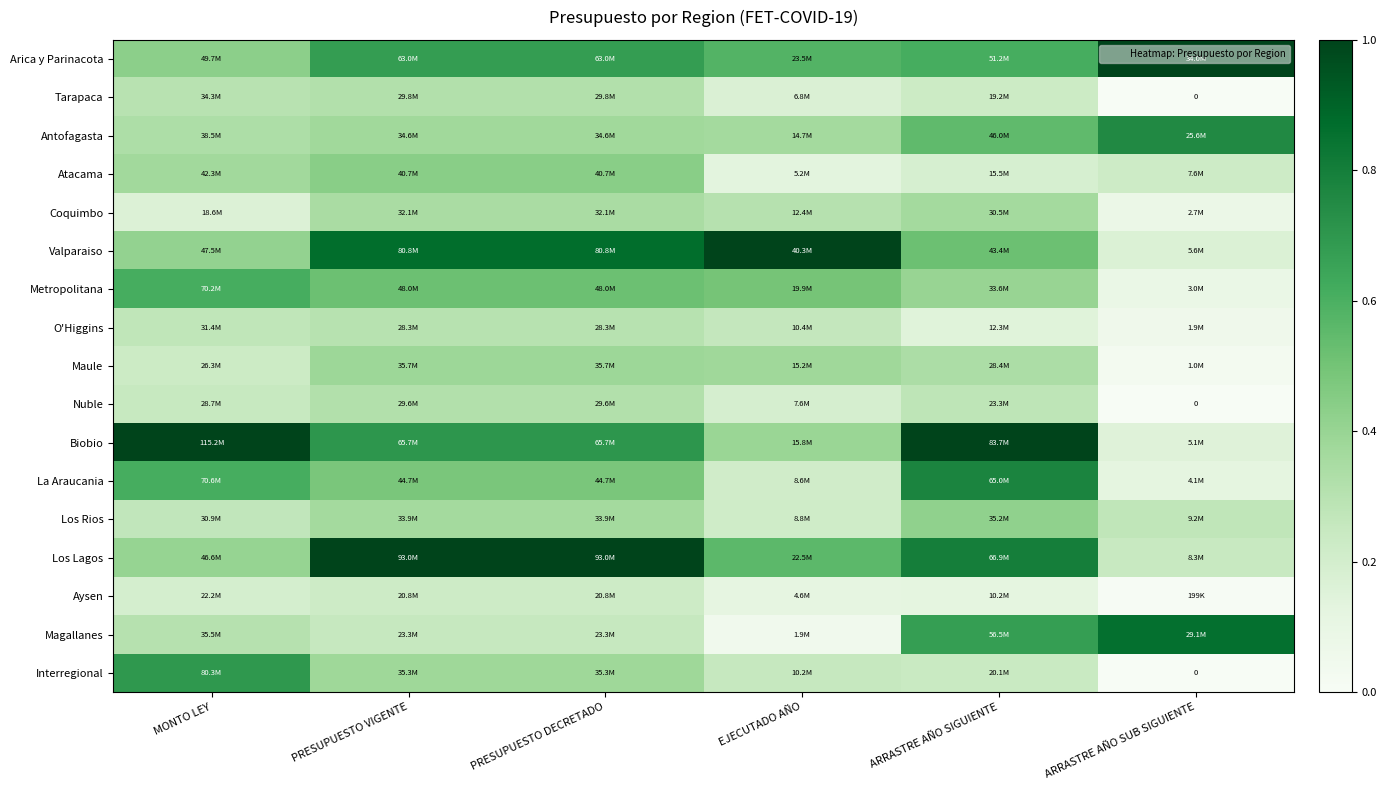

Where is Coquimbo nearest to the value 0?

ARRASTRE AÑO SUB SIGUIENTE